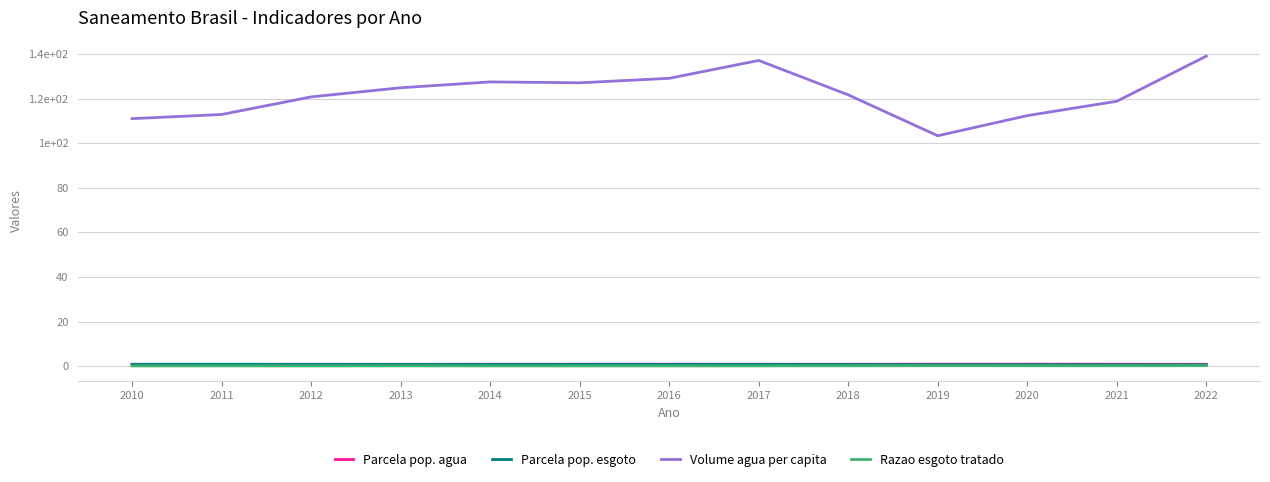

What is the difference between the maximum and minimum values in the Parcela pop. esgoto series?

0.2